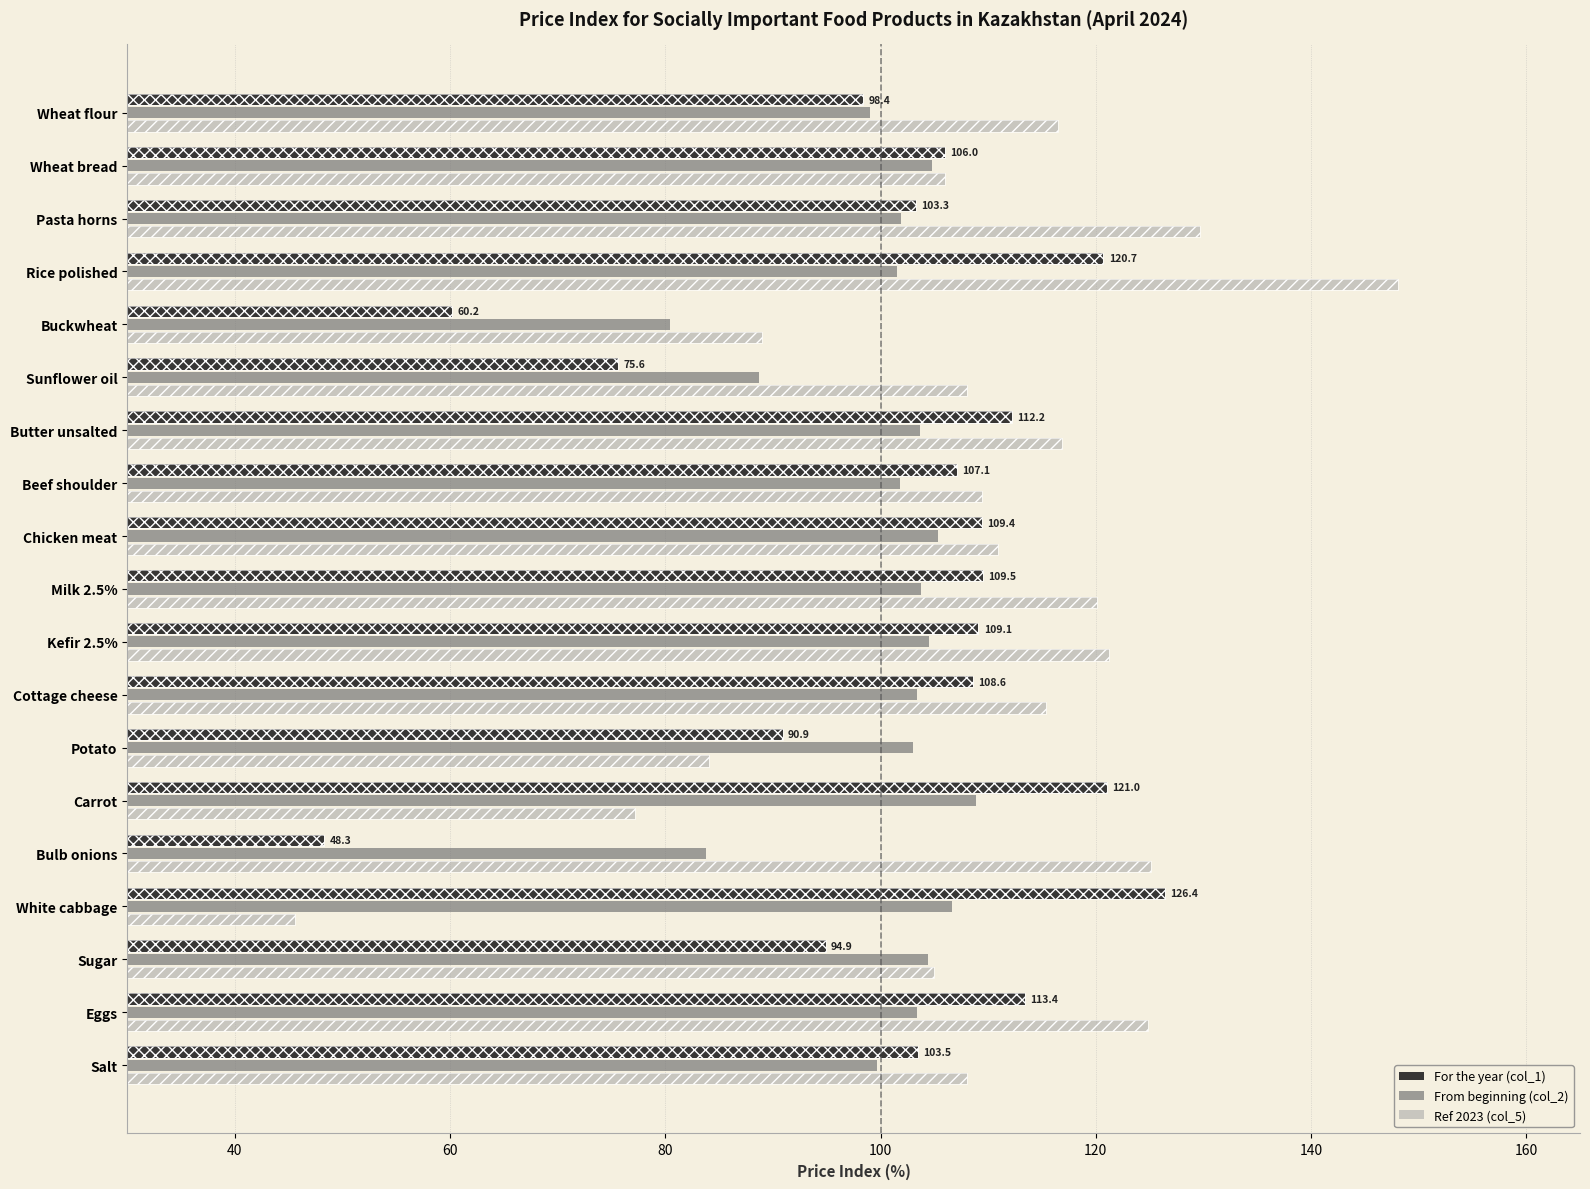

How many data points in Ref 2023 (col_5) are above 110?

10